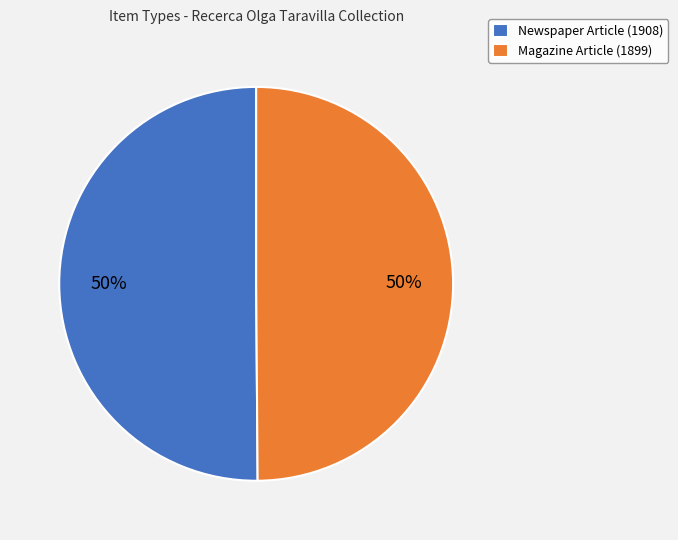

Count the number of slices in the pie.

2